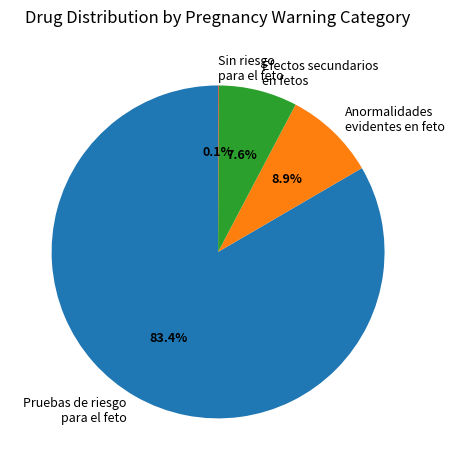

Between Efectos secundarios en fetos and Pruebas de riesgo para el feto, which is larger?

Pruebas de riesgo para el feto